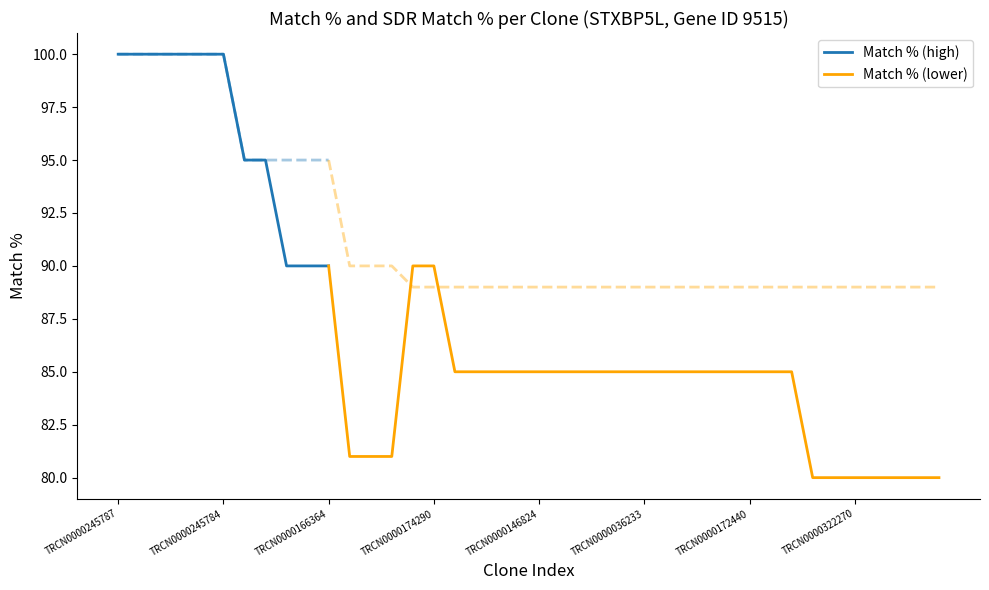

What value does the SDR Match % series have at TRCN0000245784, to the nearest 5?

100